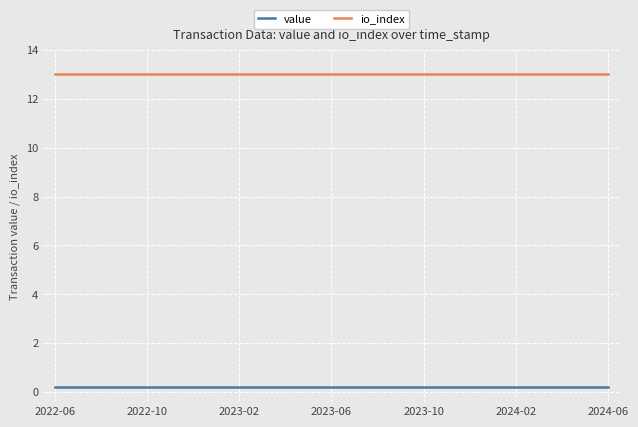

Rank the series by their average value, from highest to lowest.

io_index, value